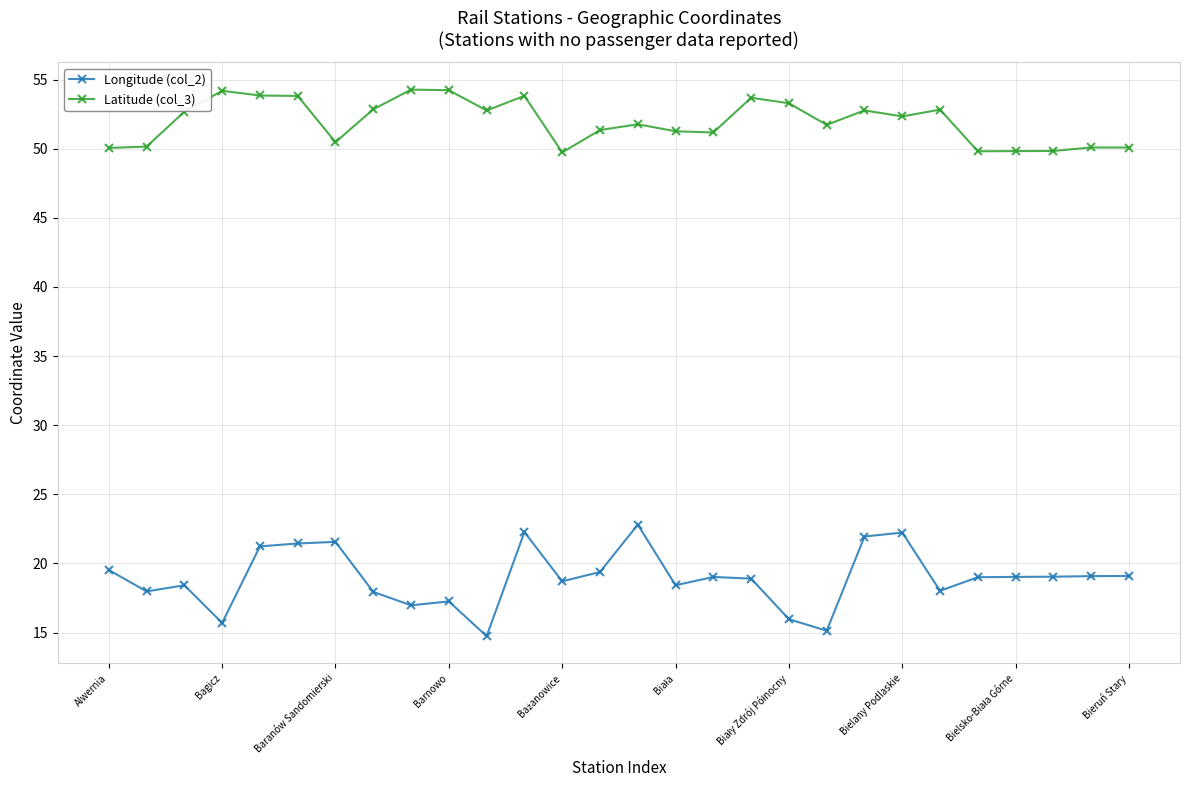

At how many categories does at least one series exceed 24?

28